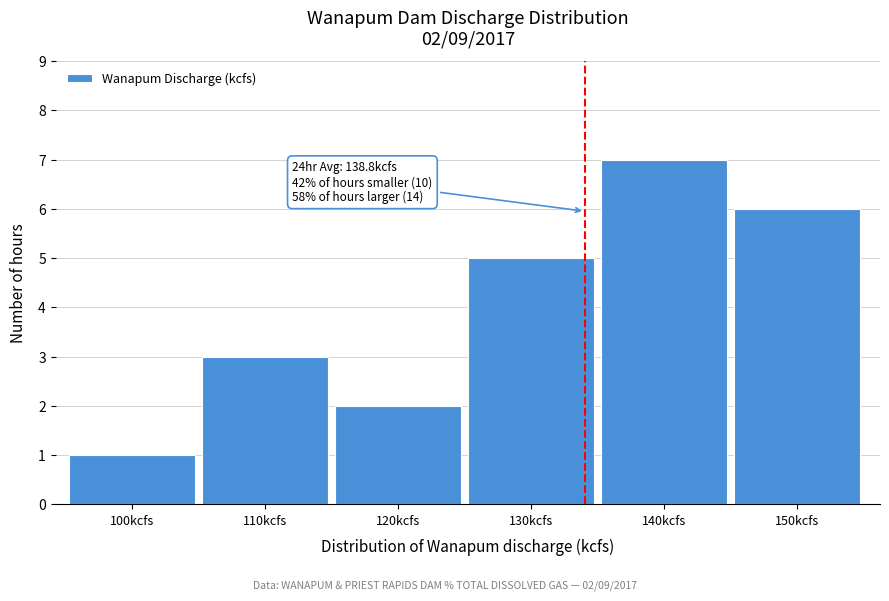

Reading left to right, extract all data points from this chart.

1	3	2	5	7	6